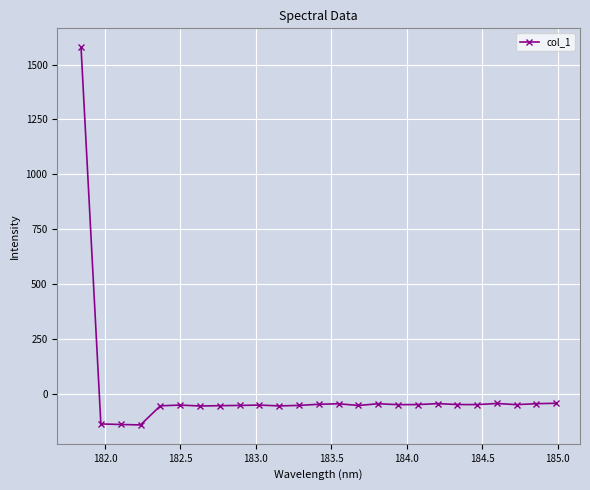

What is the value of the 18th point from the left?

-48.3